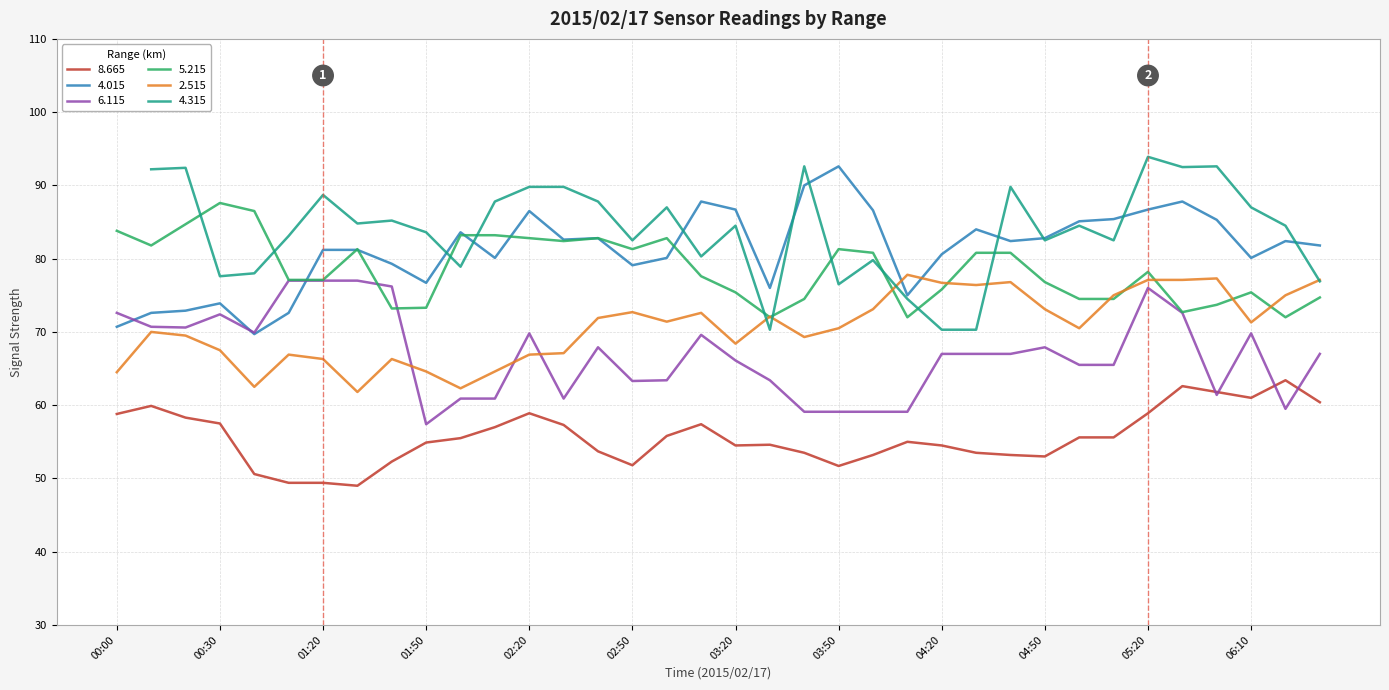

What is the average value of the   6.115 series?

66.9